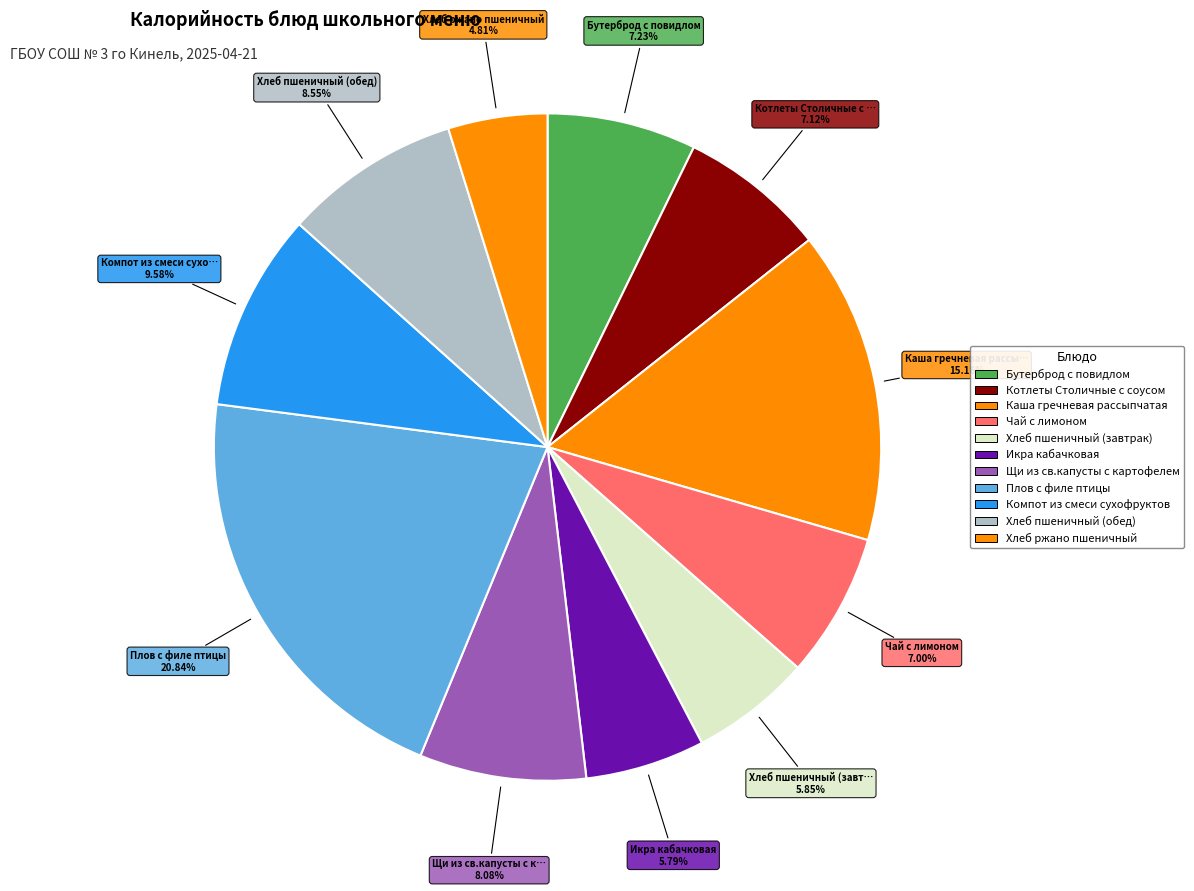

What percentage is NOT represented by Котлеты Столичные с соусом?

92.9%